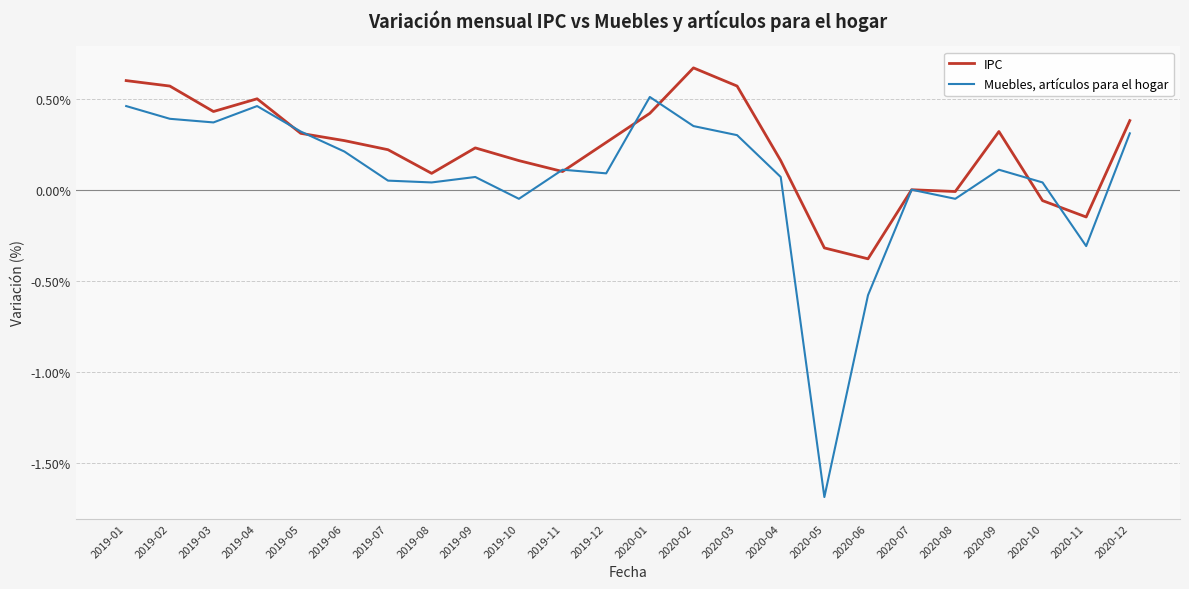

Which series has the largest total across all categories?

IPC